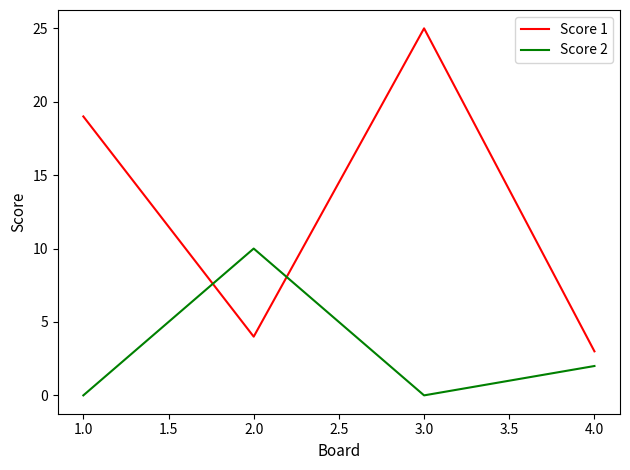

Reading left to right, extract all data points from this chart.

Score 1: 19	4	25	3
Score 2: 0	10	0	2